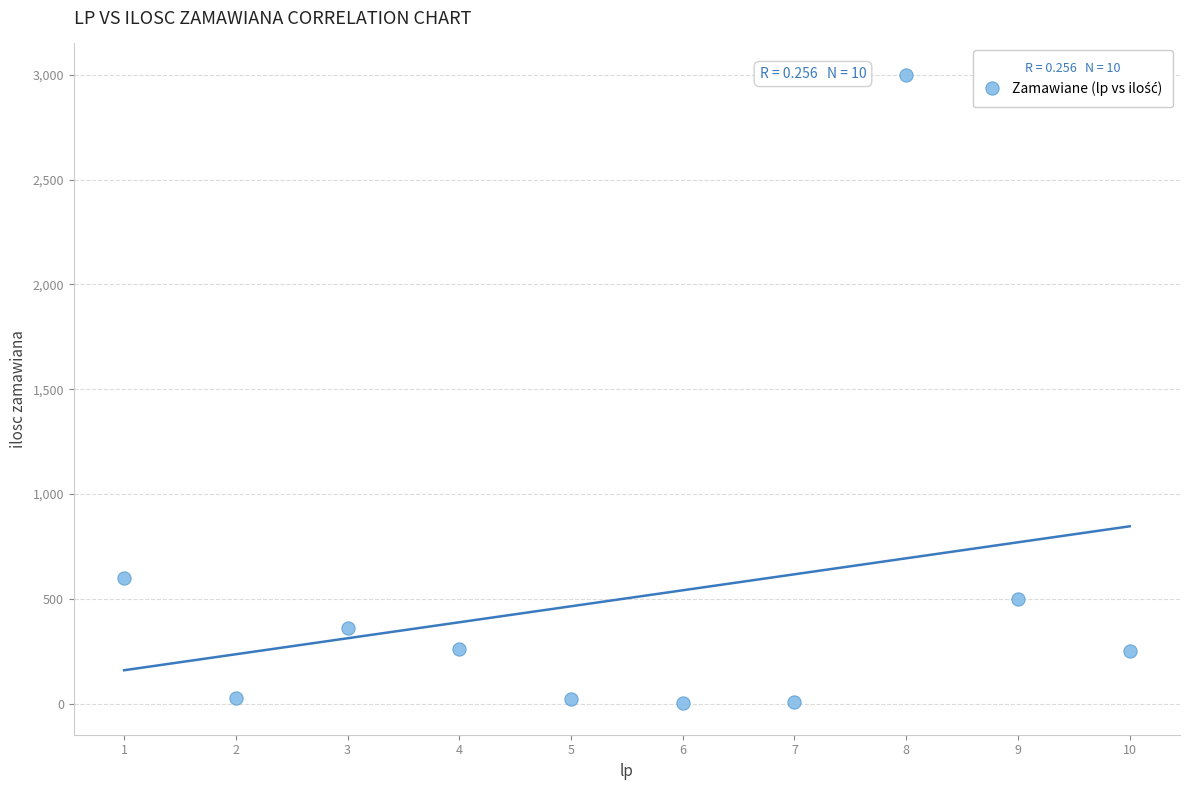

What is the range of Y values (max minus min)?

2999